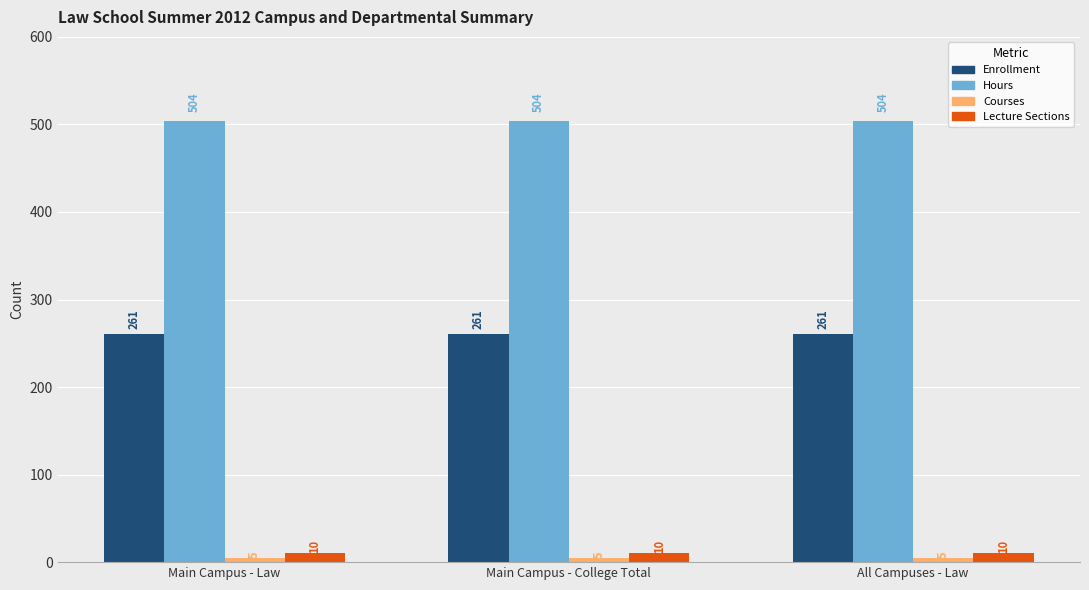

Which series has the largest total across all categories?

Hours